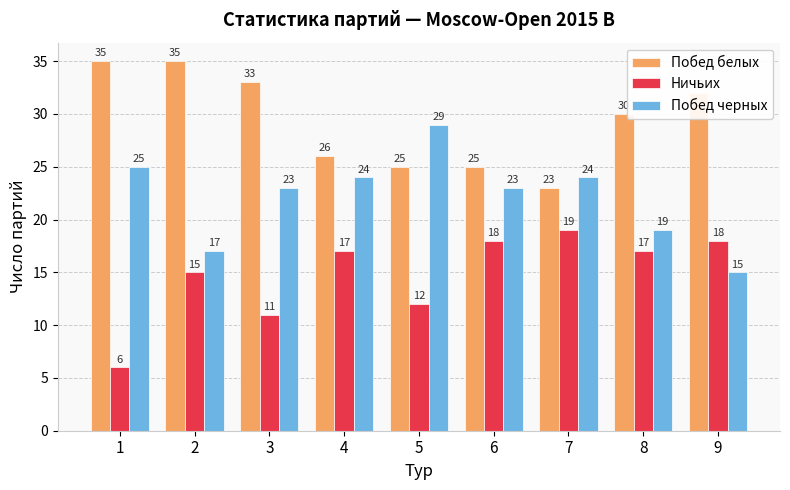

The value of Побед черных at 2 is 29. True or false?

False